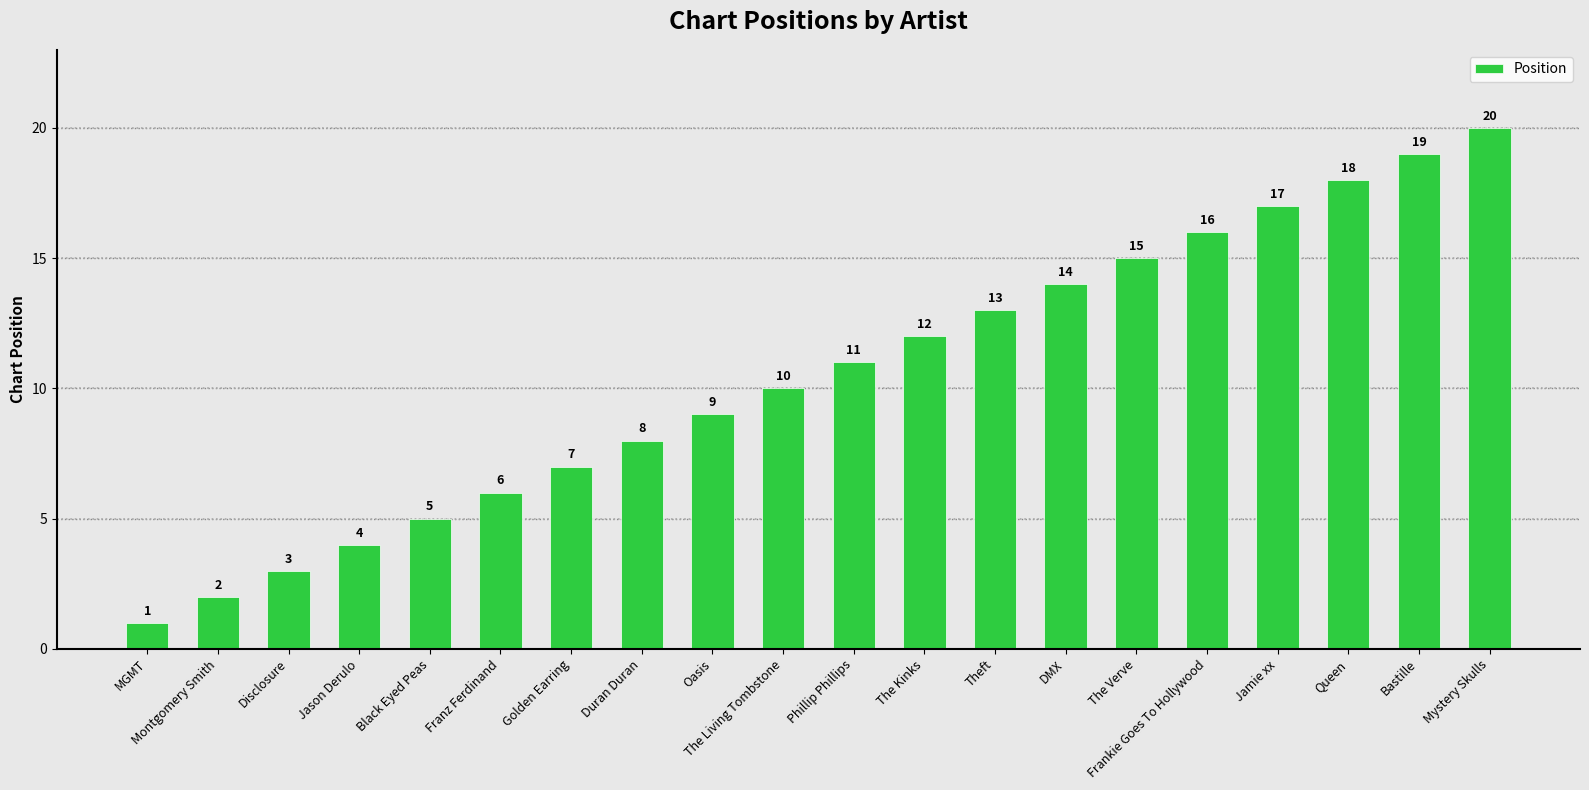

How many series are shown in this chart?

1